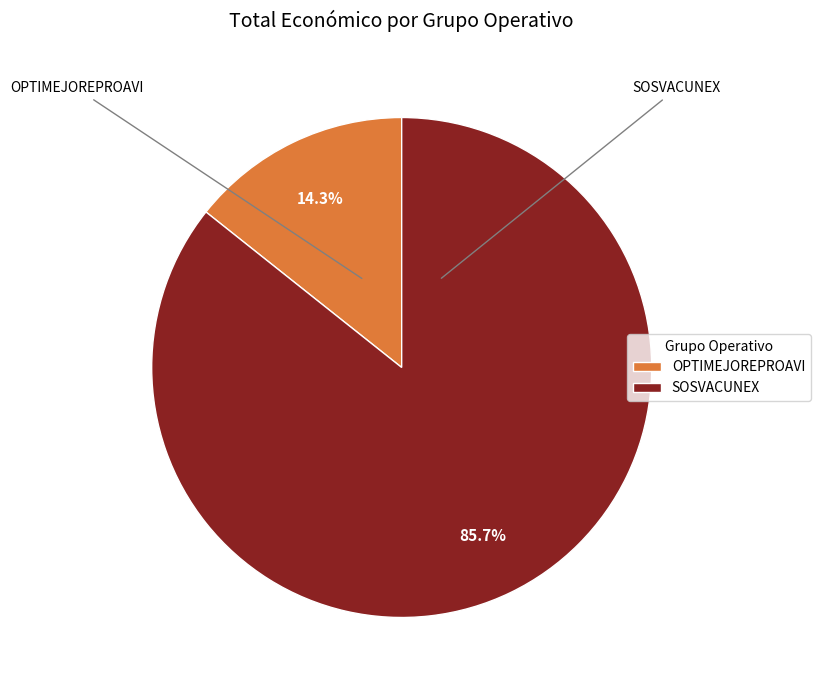

Which category has the smallest portion of the pie?

OPTIMEJOREPROAVI